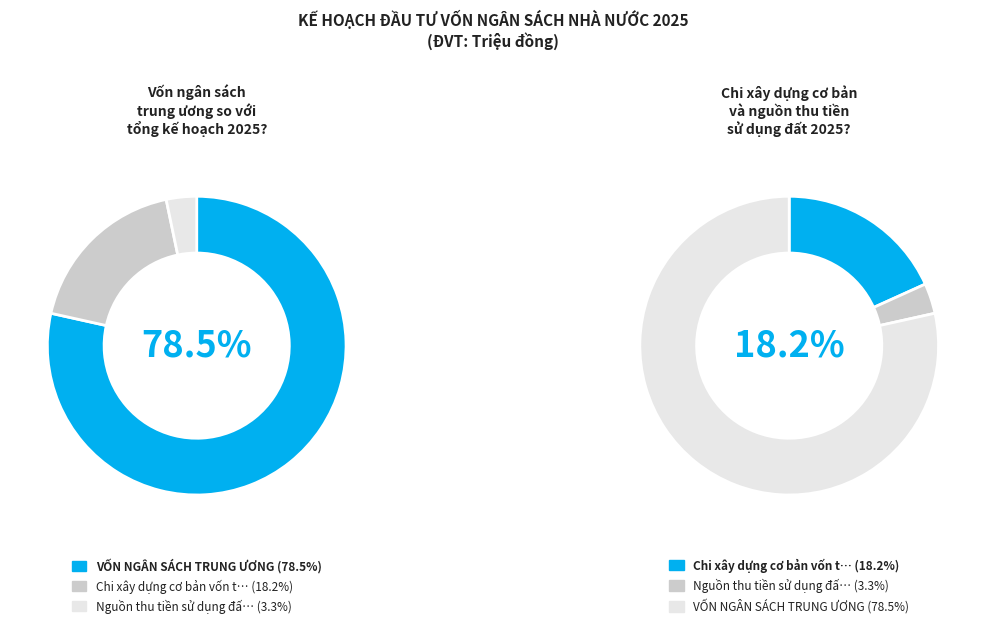

To the nearest percent, what is the difference between the Nguồn thu tiền sử dụng đất and VỐN NGÂN SÁCH TRUNG ƯƠNG slice percentages?

75%